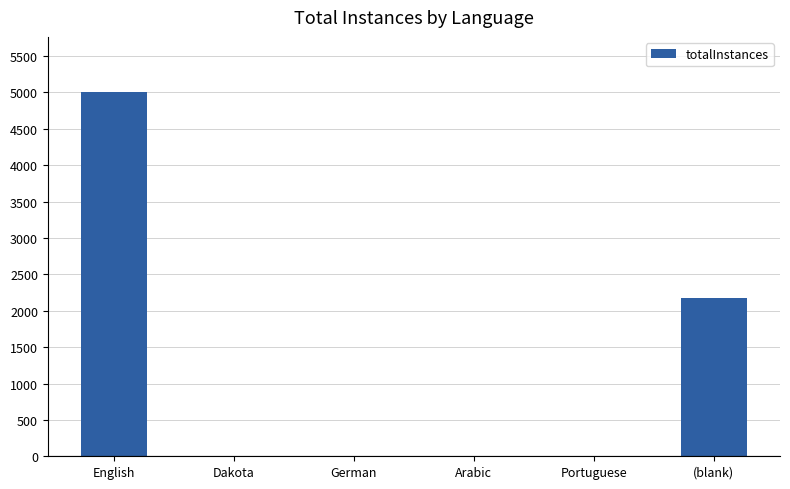

What is the greatest value displayed?

5012